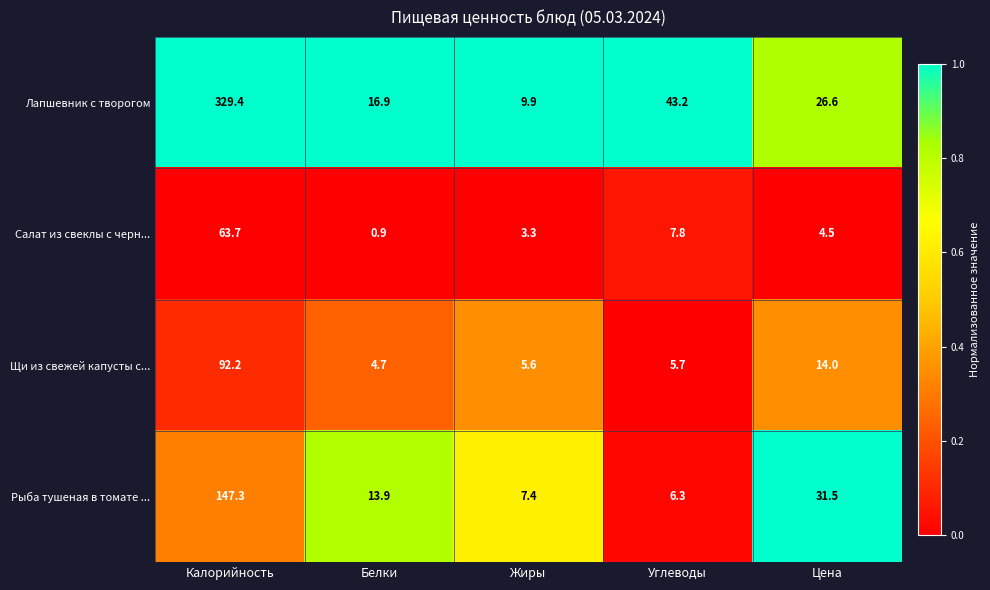

What is the difference between the Лапшевник с творогом values at Углеводы and Цена?

16.6